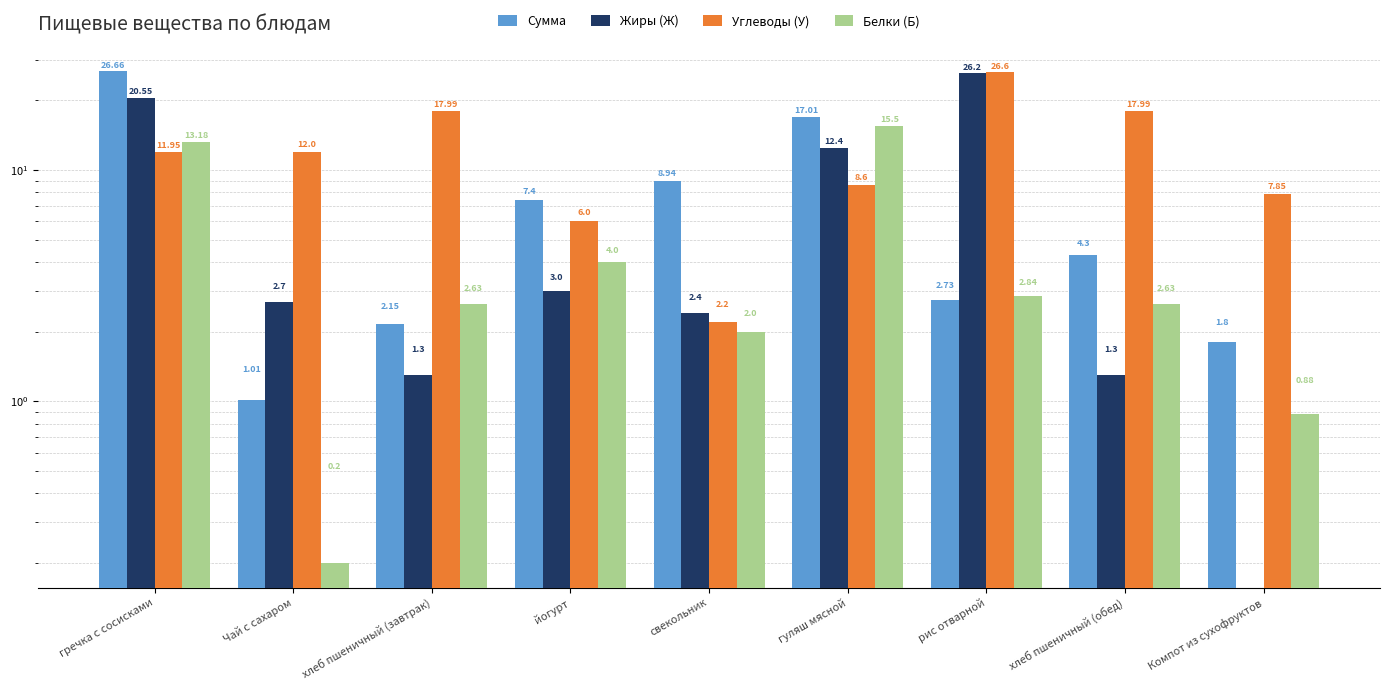

Reading left to right, transcribe all the data shown in this chart.

Сумма: 26.7	1.0	2.1	7.4	8.9	17.0	2.7	4.3	1.8
Жиры (Ж): 20.6	2.7	1.3	3.0	2.4	12.4	26.2	1.3	0.0
Углеводы (У): 11.9	12.0	18.0	6.0	2.2	8.6	26.6	18.0	7.8
Белки (Б): 13.2	0.2	2.6	4.0	2.0	15.5	2.8	2.6	0.9